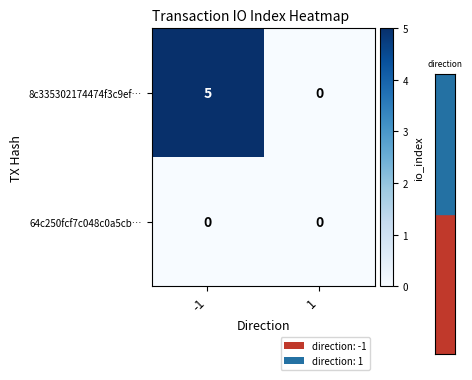

Which series has the largest total across all categories?

8c335302174474f3c9ef…